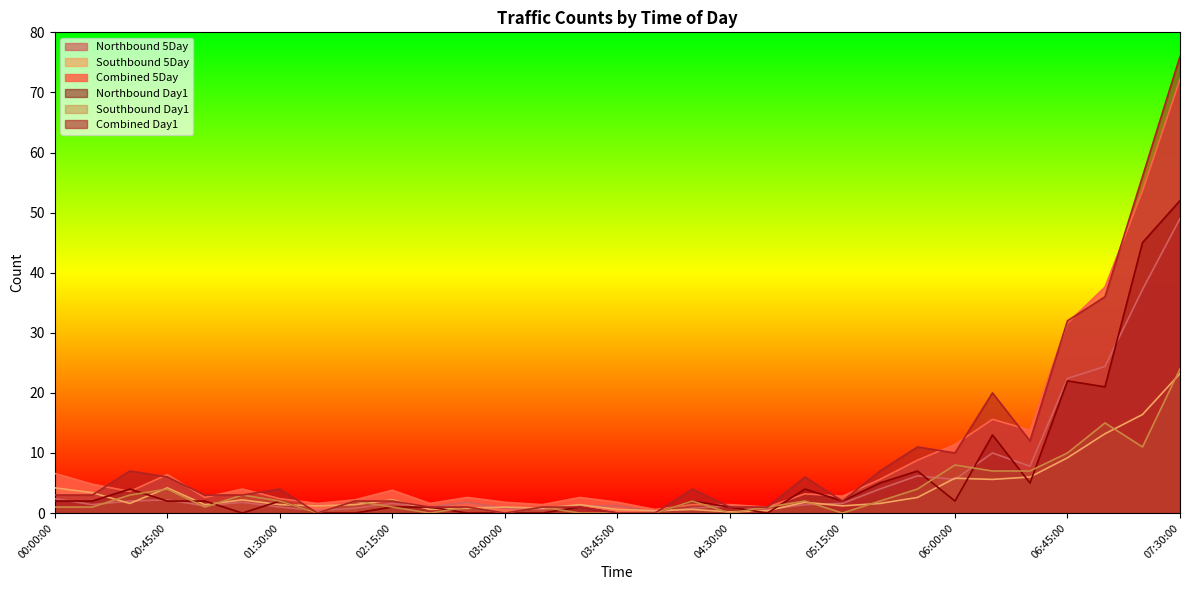

Where is the first local minimum for Southbound 5Day?

00:29:59